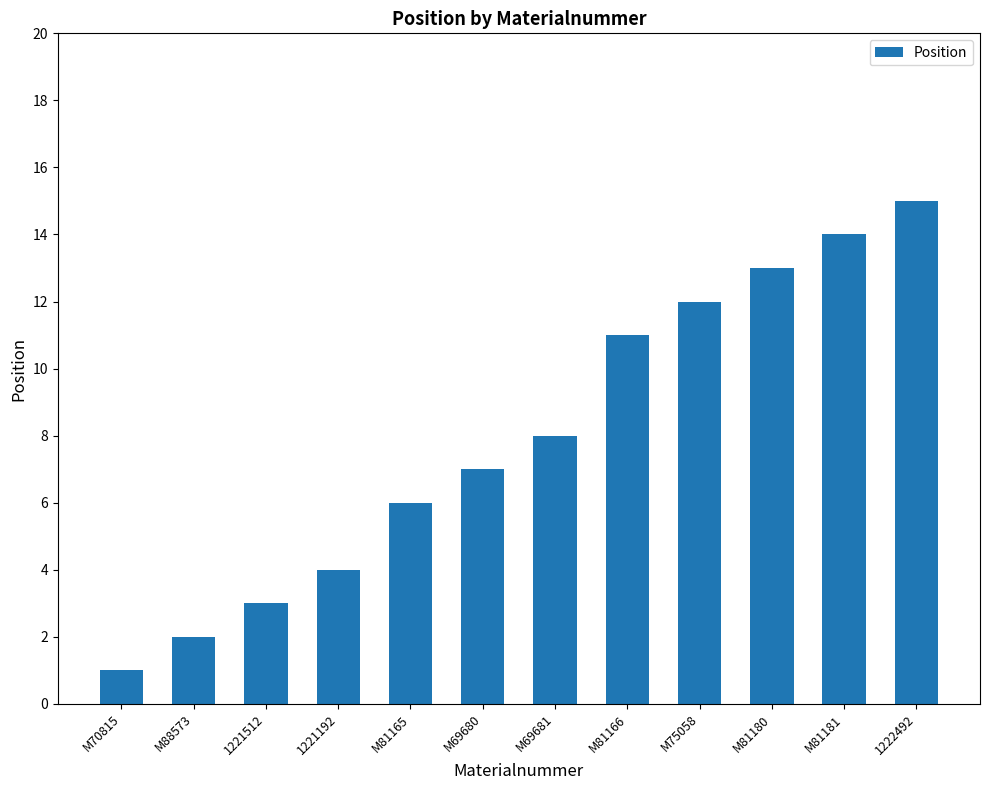

True or false: the data shows 4 at M81181.

False